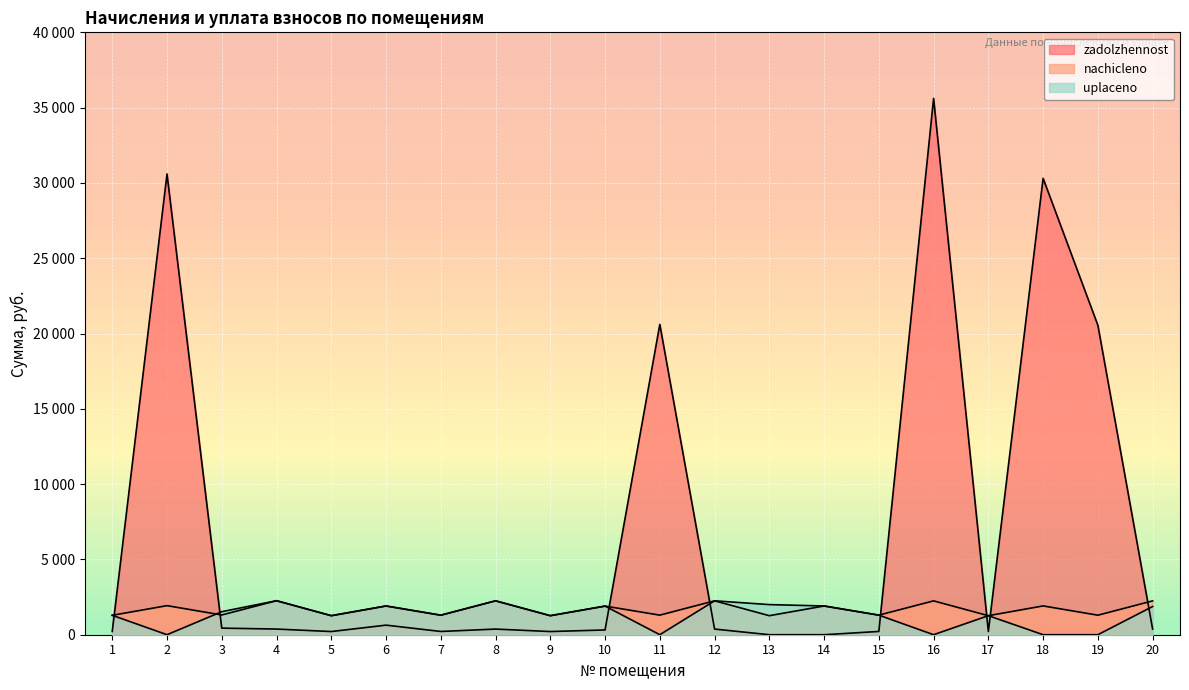

What is the difference between the second highest and minimum values in the uplaceno series?

2250.8